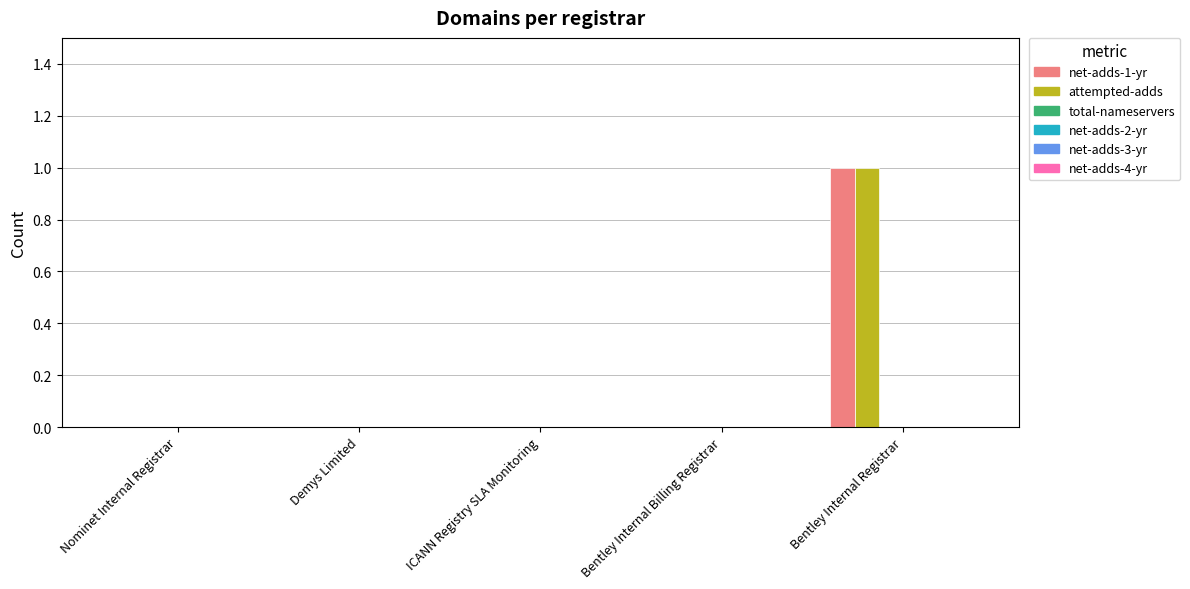

Are the bars grouped side by side (vs. stacked)?

Yes